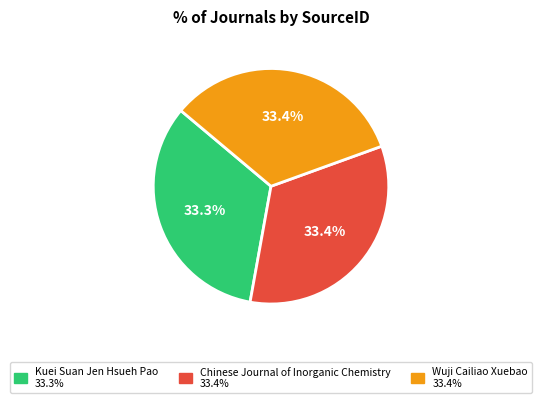

To the nearest percent, what percentage of the pie is Wuji Cailiao Xuebao?

33%